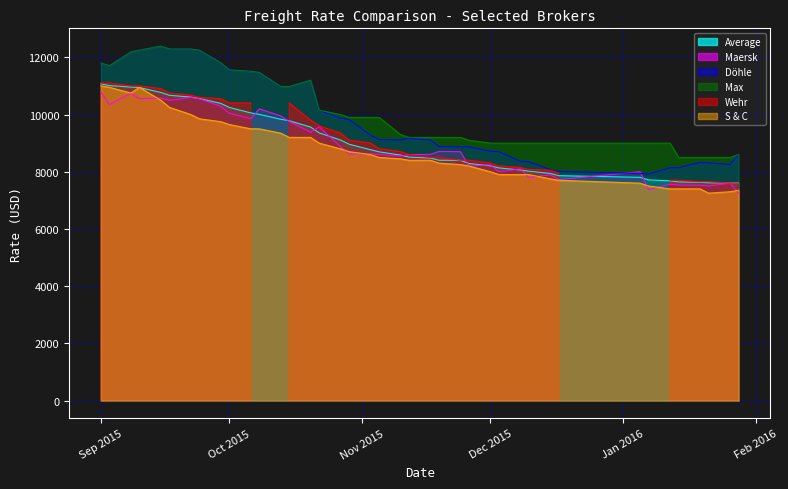

What is the lowest value of the Döhle series?

7920